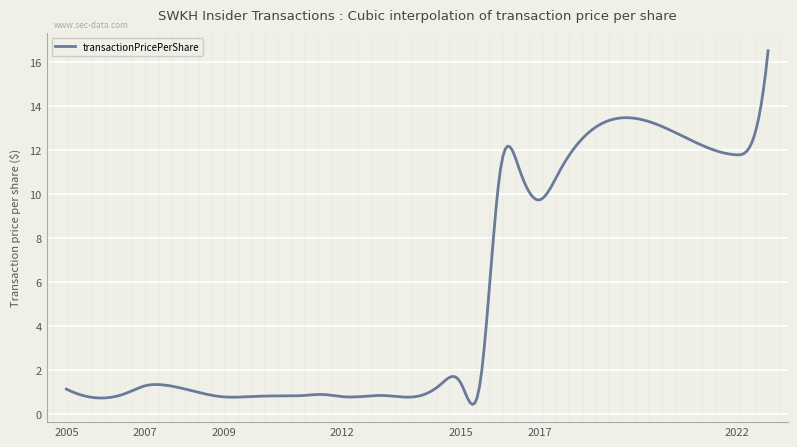

What is the minimum value shown in the chart?

0.5